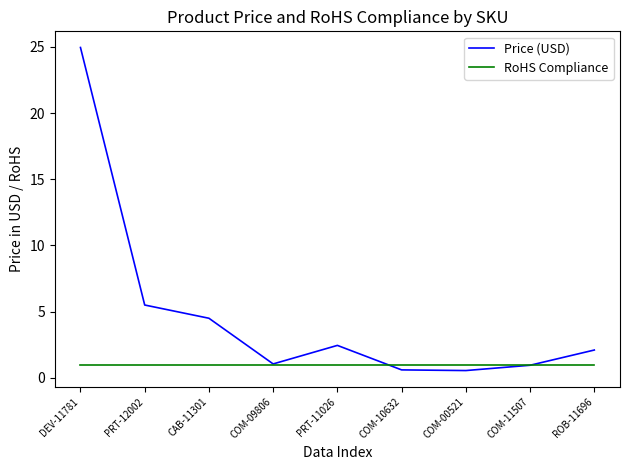

Which series has the largest range (max minus min)?

Price (USD)